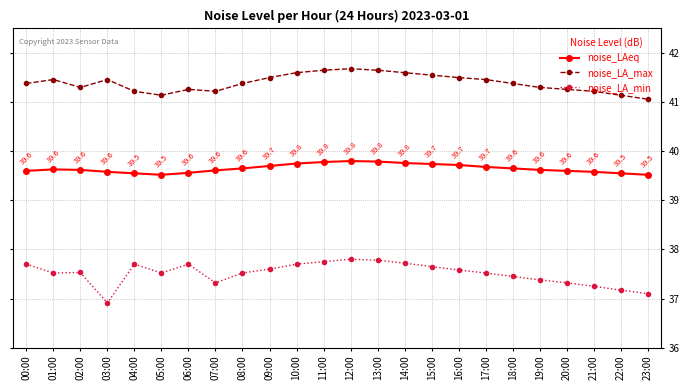

What is the spread (max minus min) of values at 04:00?

3.5